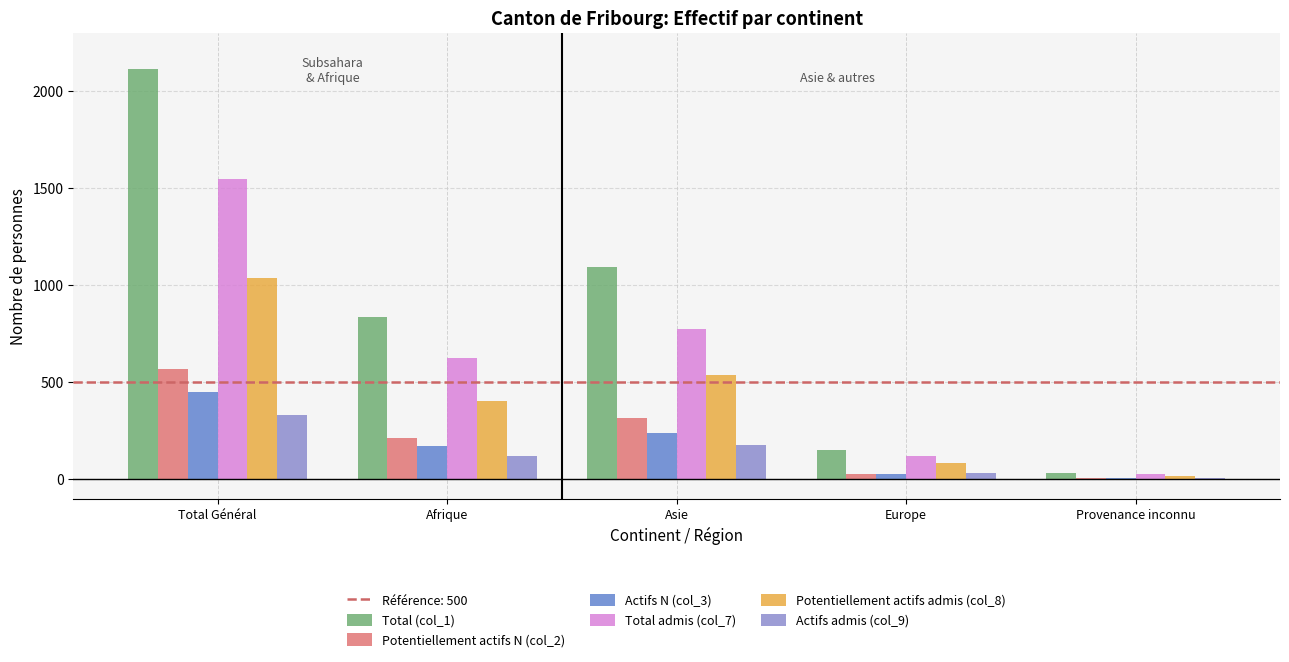

At which label does Actifs admis (col_9) reach its peak?

Total Général